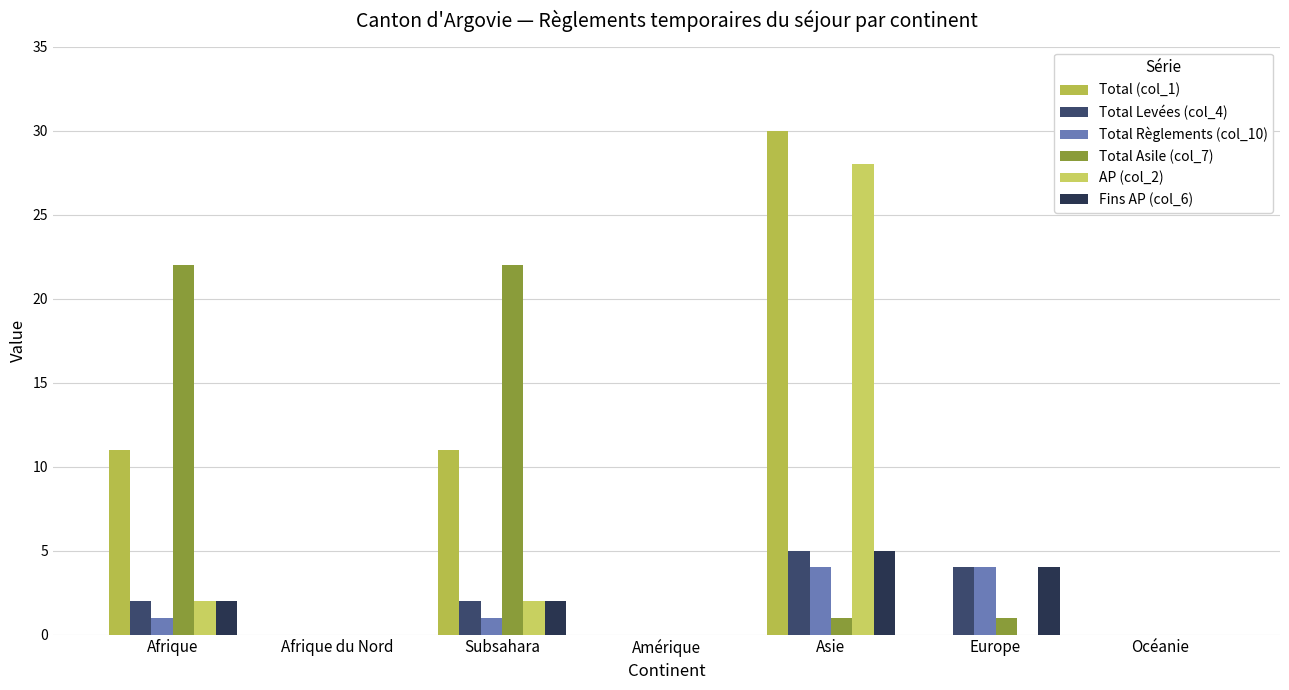

At Océanie, list the series in order from smallest to largest.

Total (col_1), Total Levées (col_4), Total Règlements (col_10), Total Asile (col_7), AP (col_2), Fins AP (col_6)